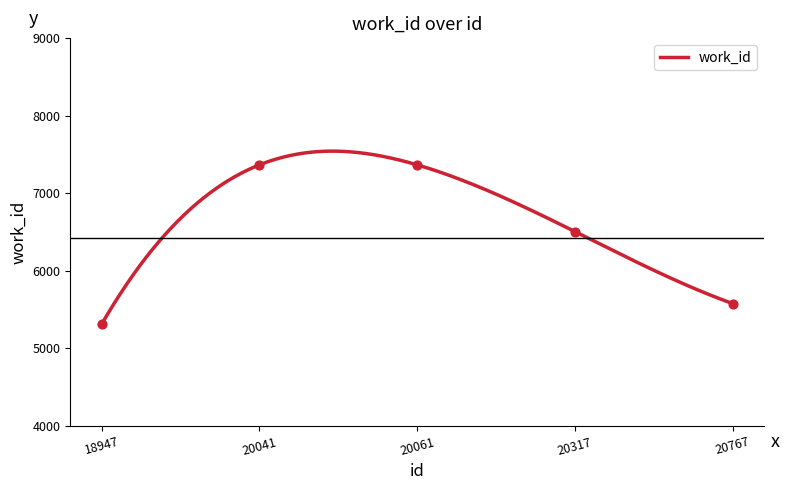

What is the change in value from 20041 to 20317?

-859